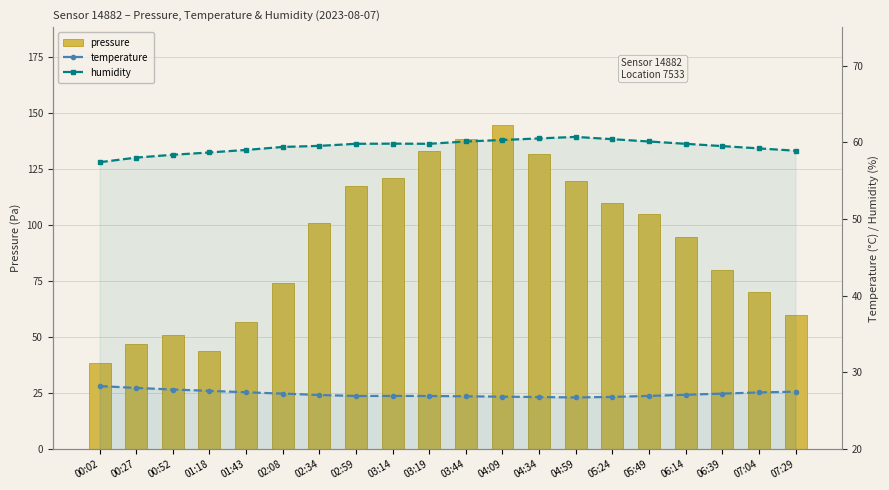

Count the number of data series in this chart.

3